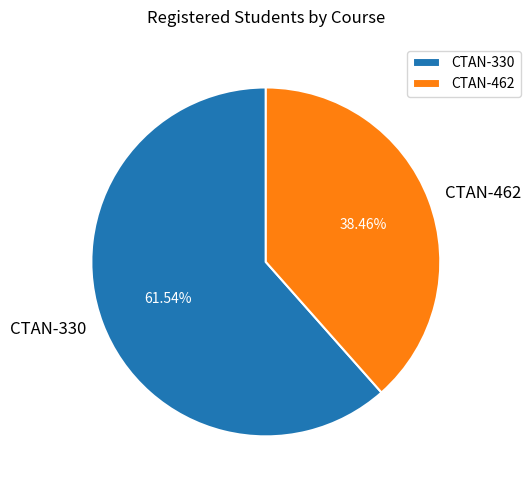

To the nearest percent, what is the average slice percentage?

50%